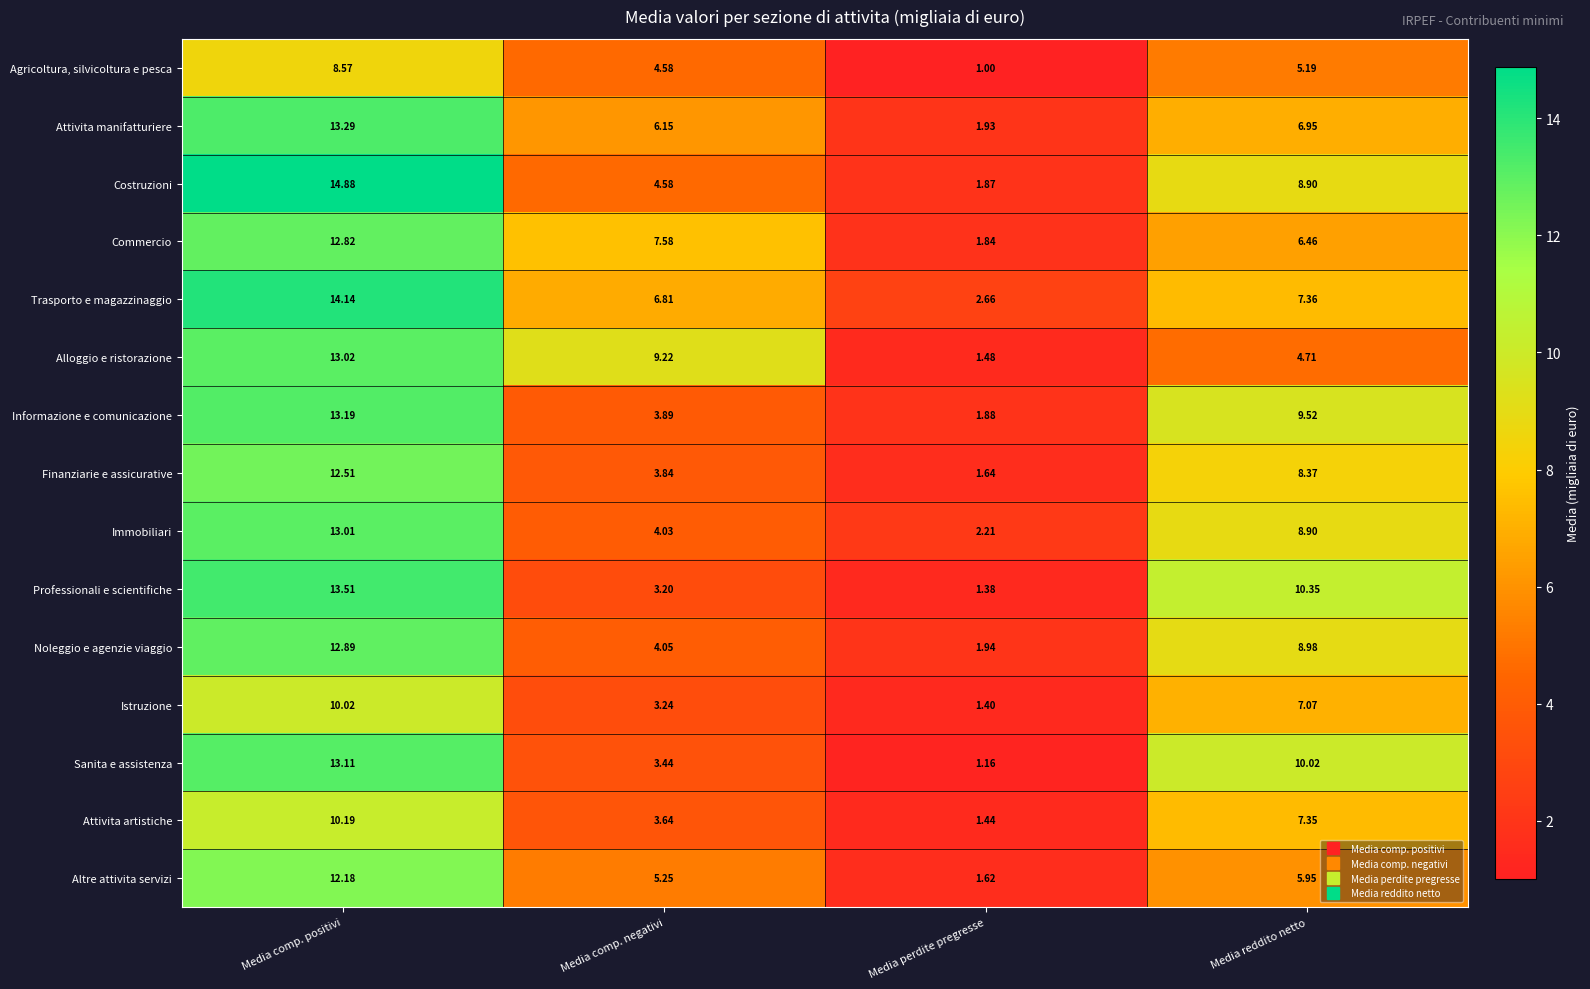

Between Media comp. negativi and Media perdite pregresse, which series saw the biggest shift?

Alloggio e ristorazione